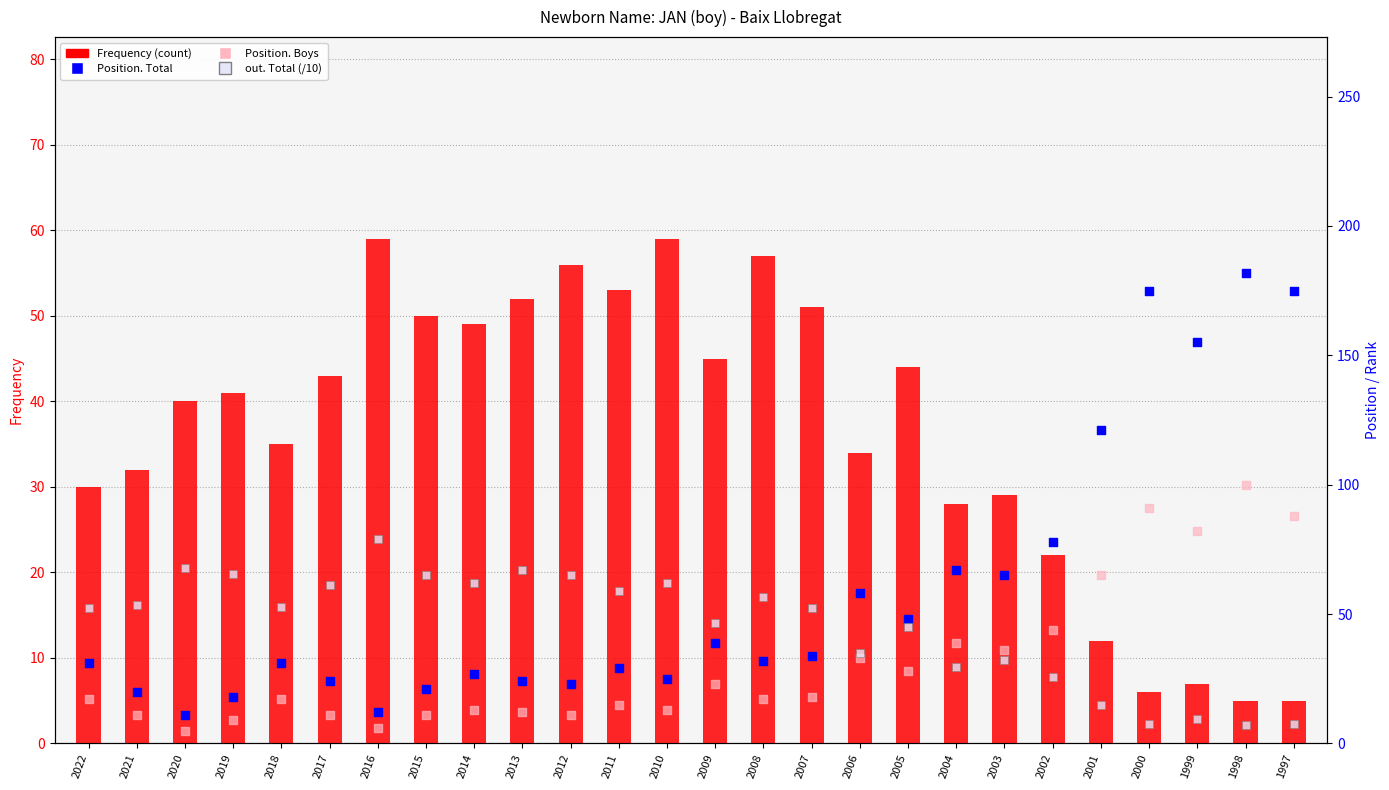

At which category is the sum across all series the highest?

1998